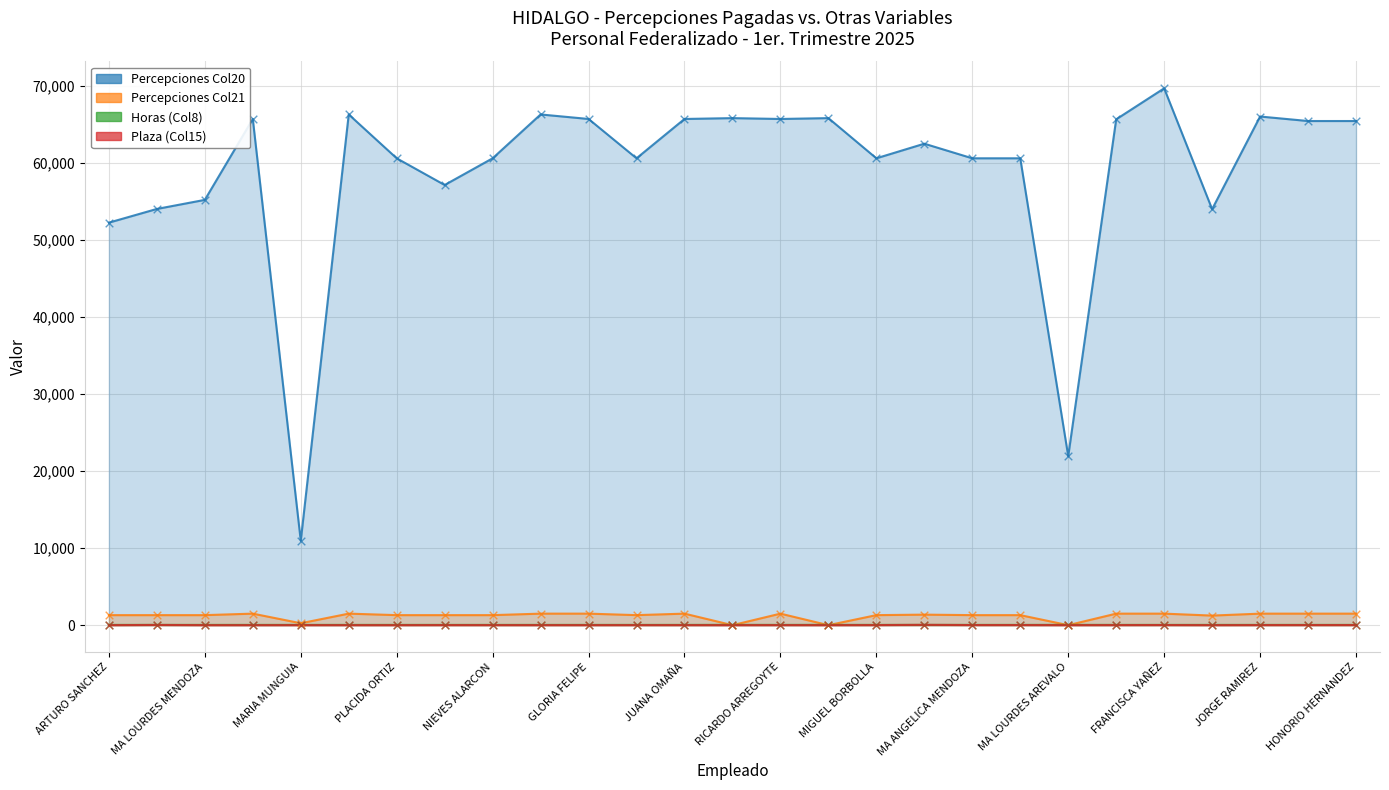

Which series has the widest spread of Y values?

Percepciones Col20